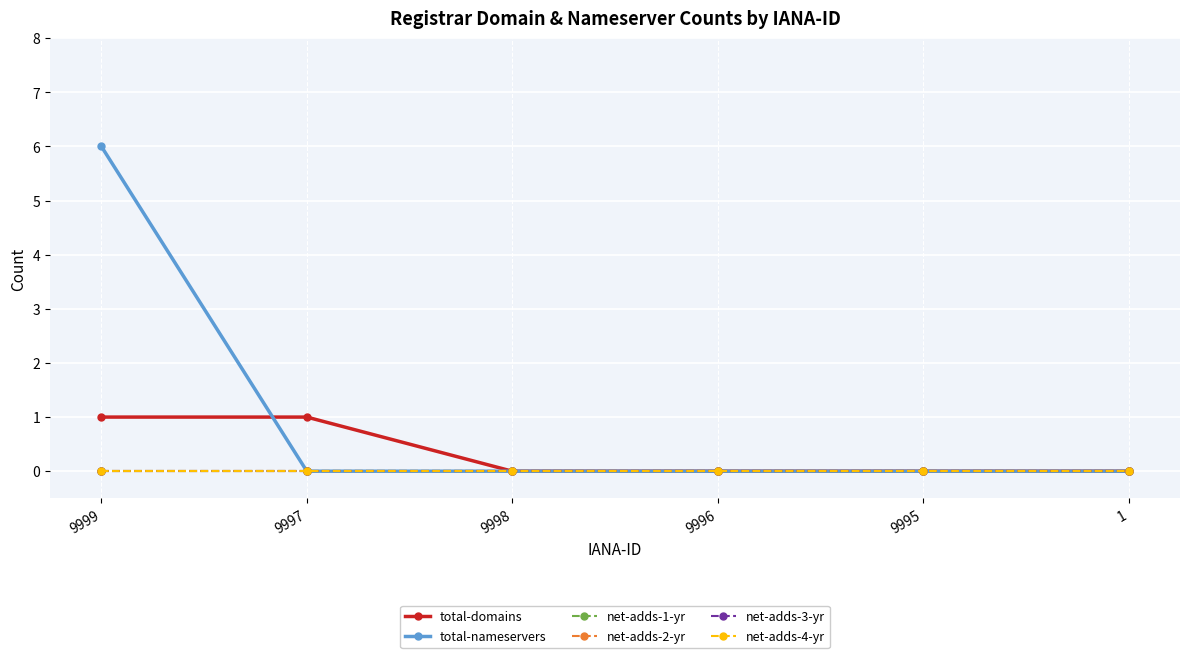

Which category has the lowest value in the net-adds-3-yr series?

9999